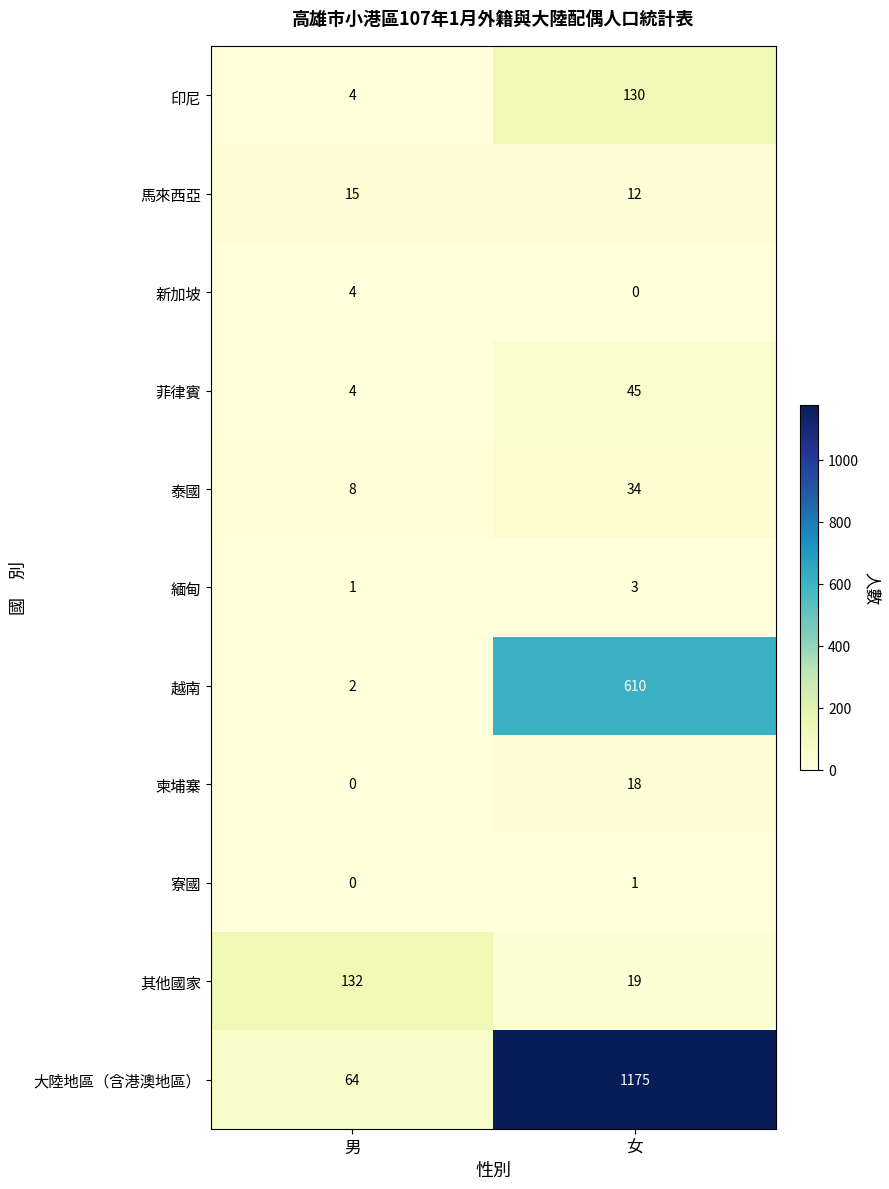

What is the average value of the 越南 series?

306